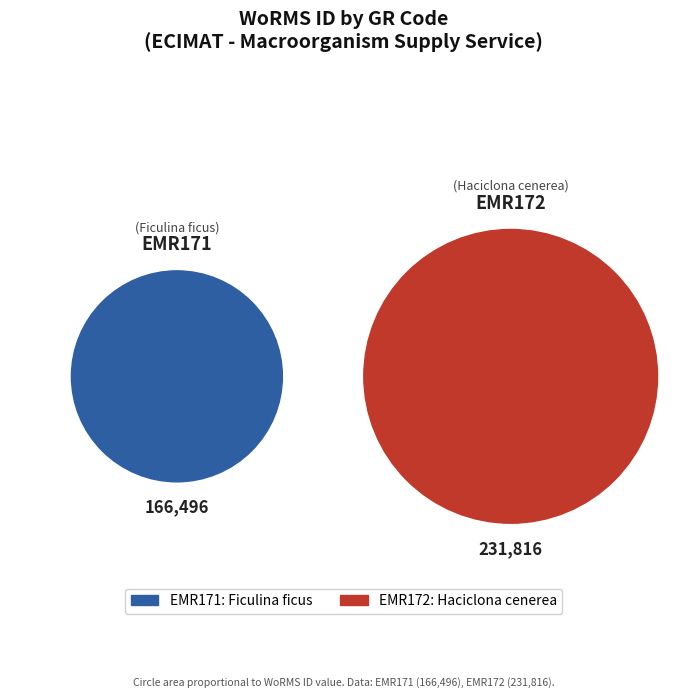

Is it true that Demospongiae (EMR171) is 47% of the pie?

False